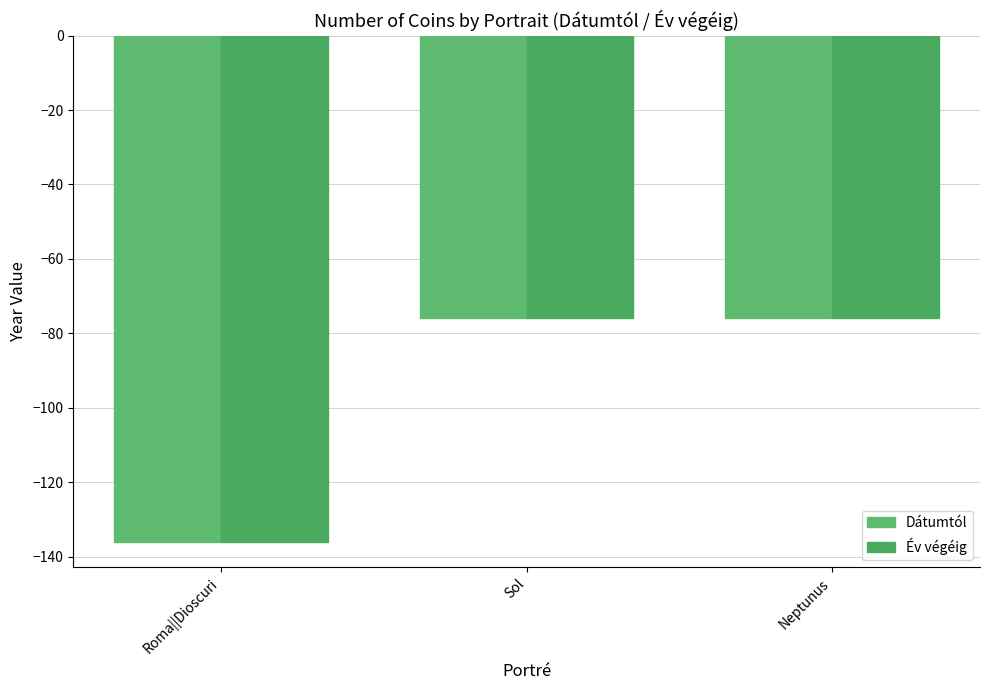

How many Év végéig values are between -136 and -76?

3